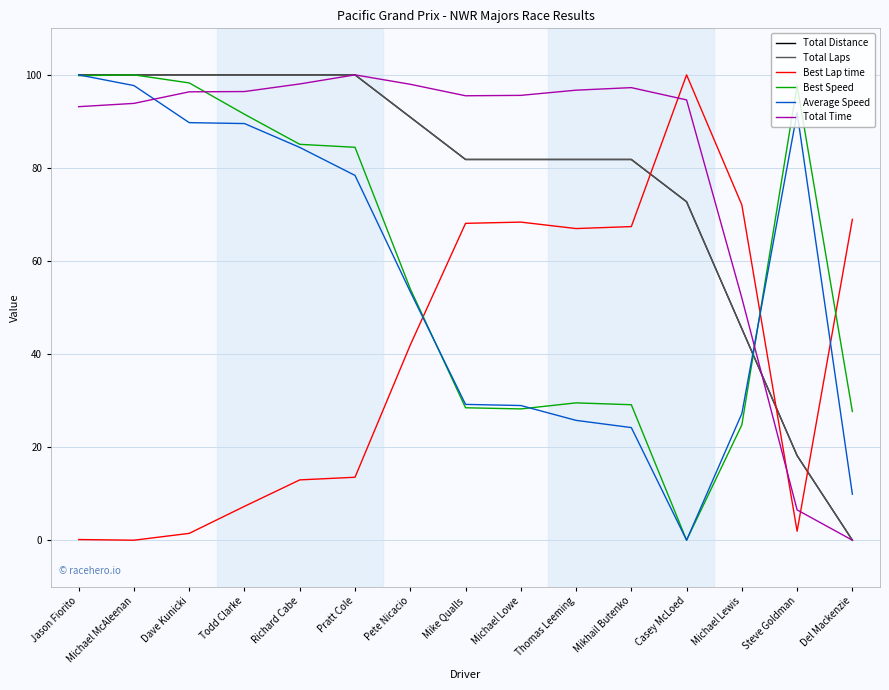

What position from the left is Pete Nicacio?

7